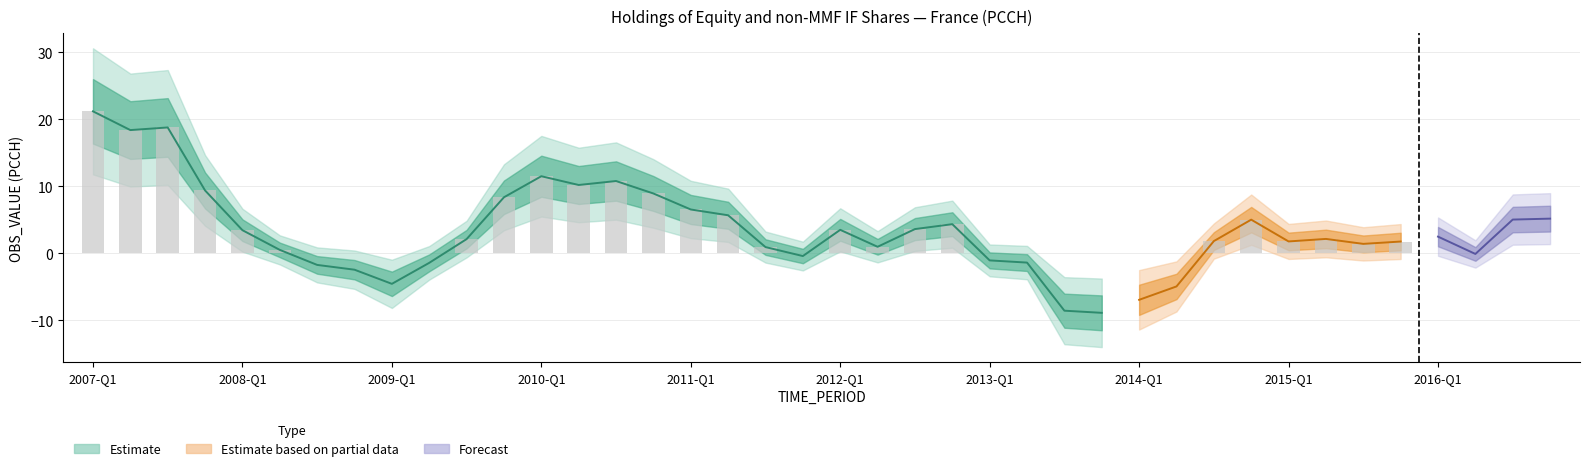

Is it true that the value at 2010-Q3 is 10.8?

True